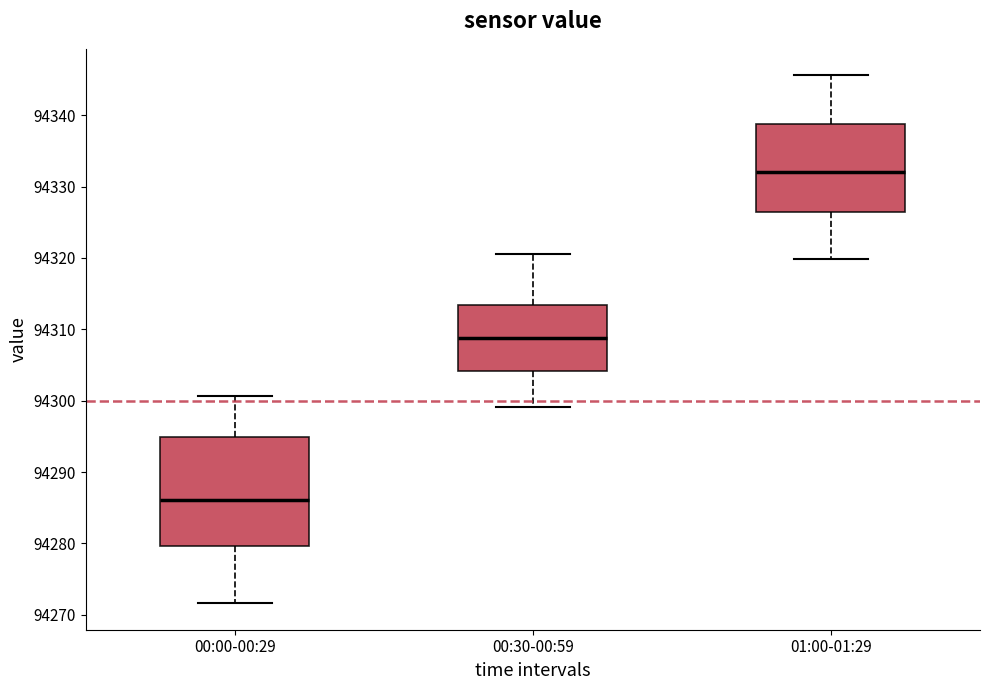

Which box is the tallest, from its lower edge to its upper edge?

00:00-00:29